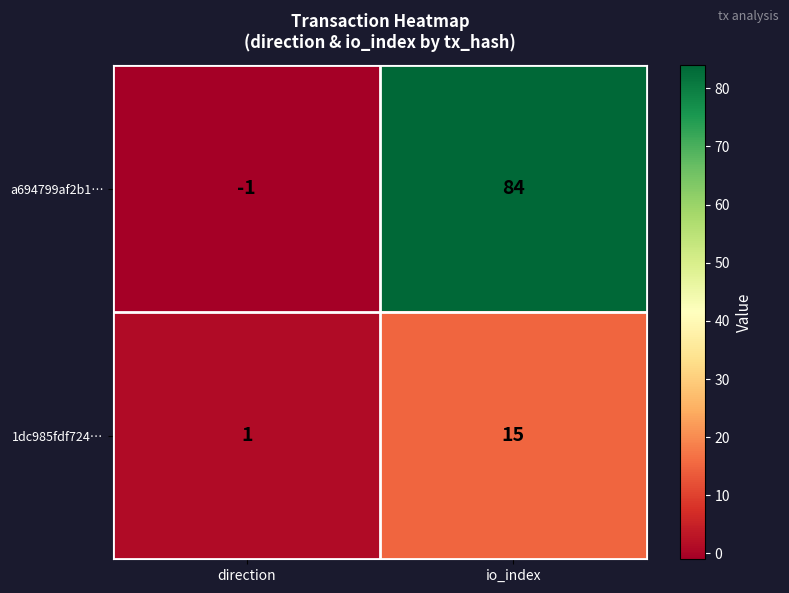

How many series are shown in this chart?

2